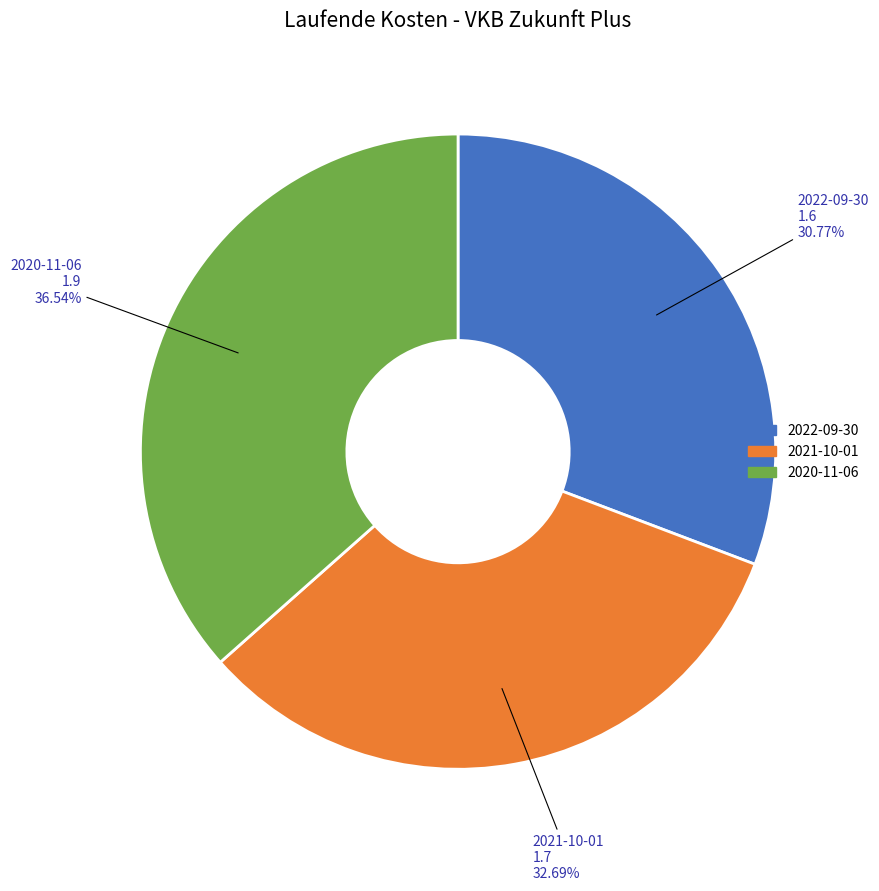

What is the total percentage of 2020-11-06 and 2021-10-01?

69.2%